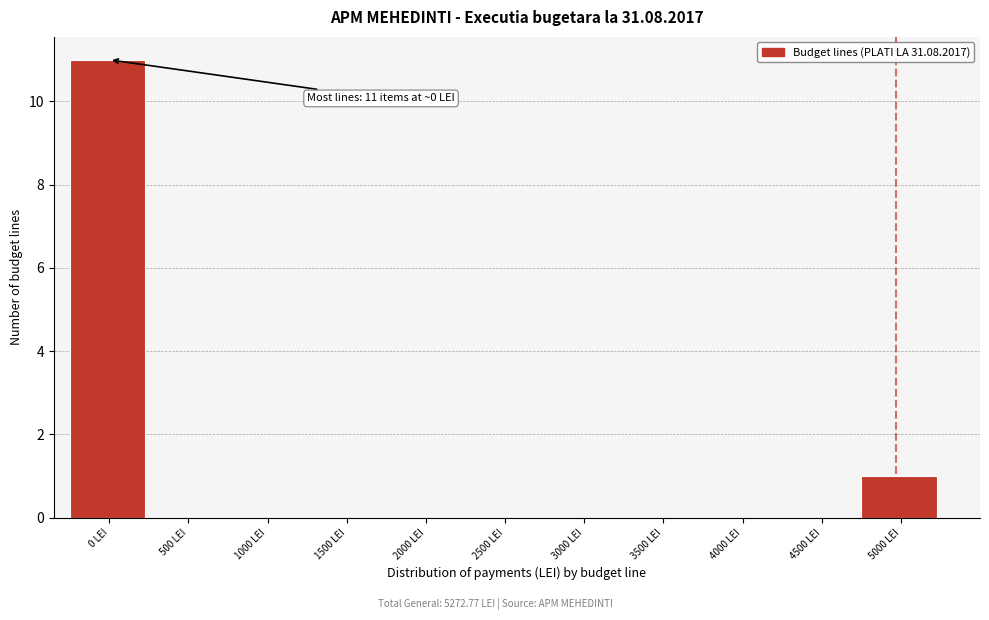

Reading left to right, list all the values displayed in this chart.

0 LEI=11	500 LEI=0	1000 LEI=0	1500 LEI=0	2000 LEI=0	2500 LEI=0	3000 LEI=0	3500 LEI=0	4000 LEI=0	4500 LEI=0	5000 LEI=1